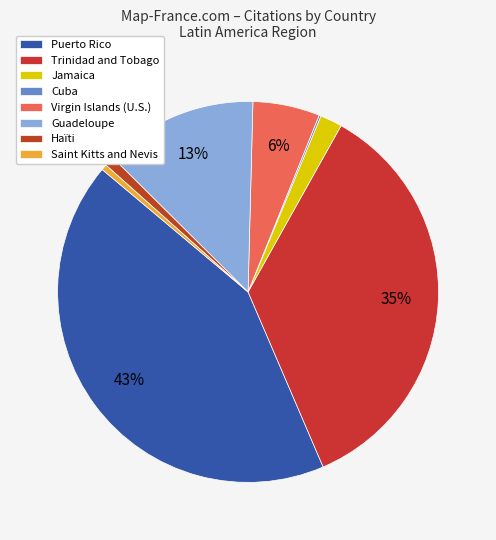

To the nearest percent, what portion does Jamaica represent?

2%